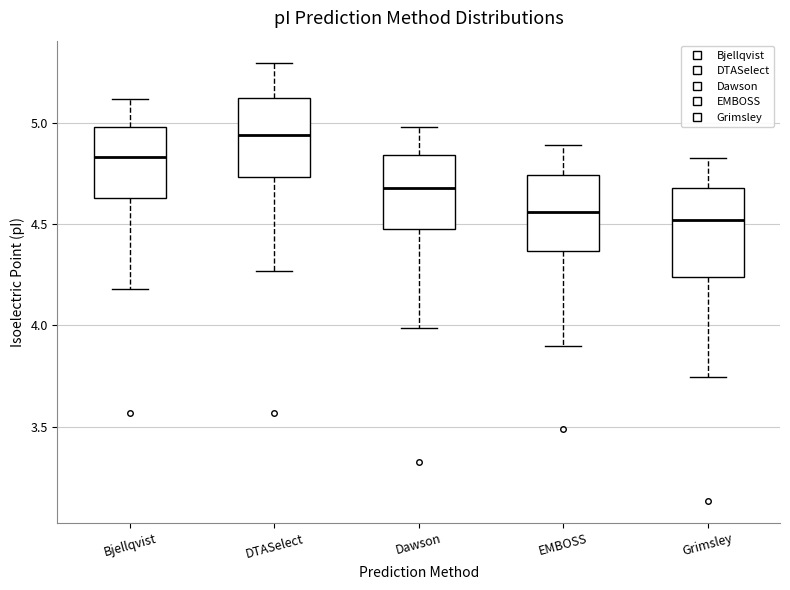

Reading left to right, transcribe this box plot: for each box, give where its median line is, the range the box spans, and where its two whiskers end, as read against the y-axis. The values are not printed on the chart, so give them approximately, as read against the axis.

Bjellqvist: median 4.85, box 4.65 to 5.00, whiskers 4.20 to 5.10
DTASelect: median 4.95, box 4.75 to 5.10, whiskers 4.25 to 5.30
Dawson: median 4.70, box 4.50 to 4.85, whiskers 4.00 to 5.00
EMBOSS: median 4.55, box 4.35 to 4.75, whiskers 3.90 to 4.90
Grimsley: median 4.50, box 4.25 to 4.70, whiskers 3.75 to 4.85